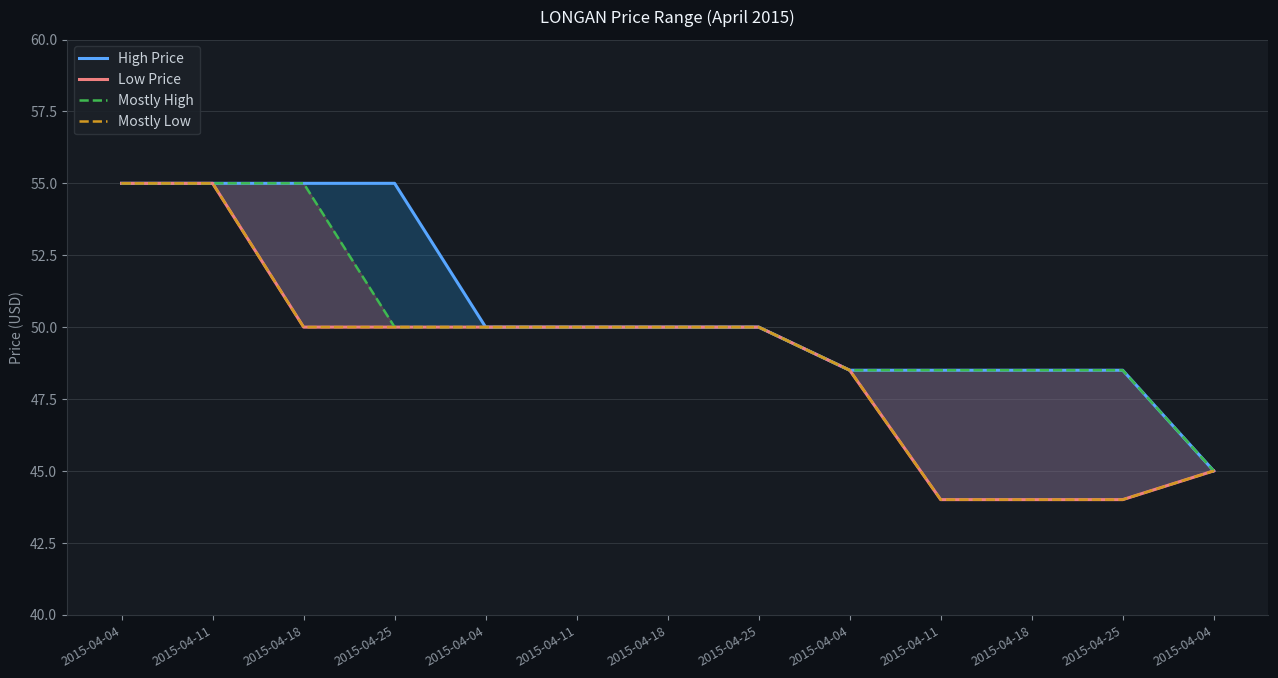

At 2015-04-11, list the series in order from largest to smallest.

High Price, Low Price, Mostly High, Mostly Low